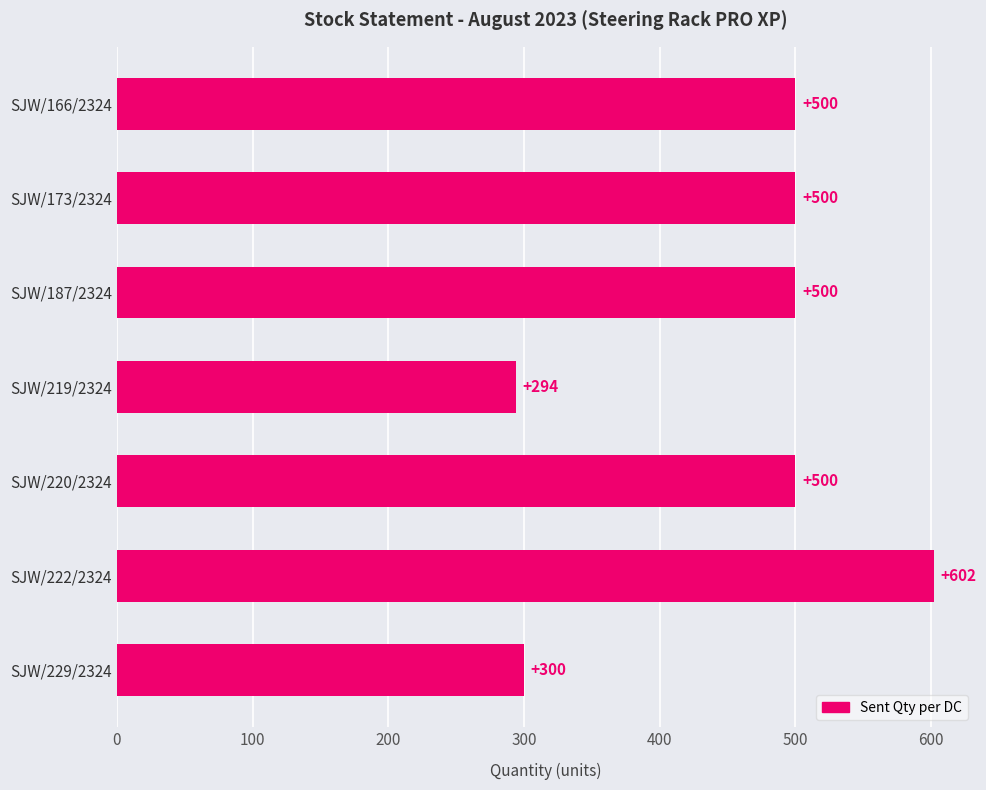

Is it true that the value at SJW/219/2324 is 294?

True